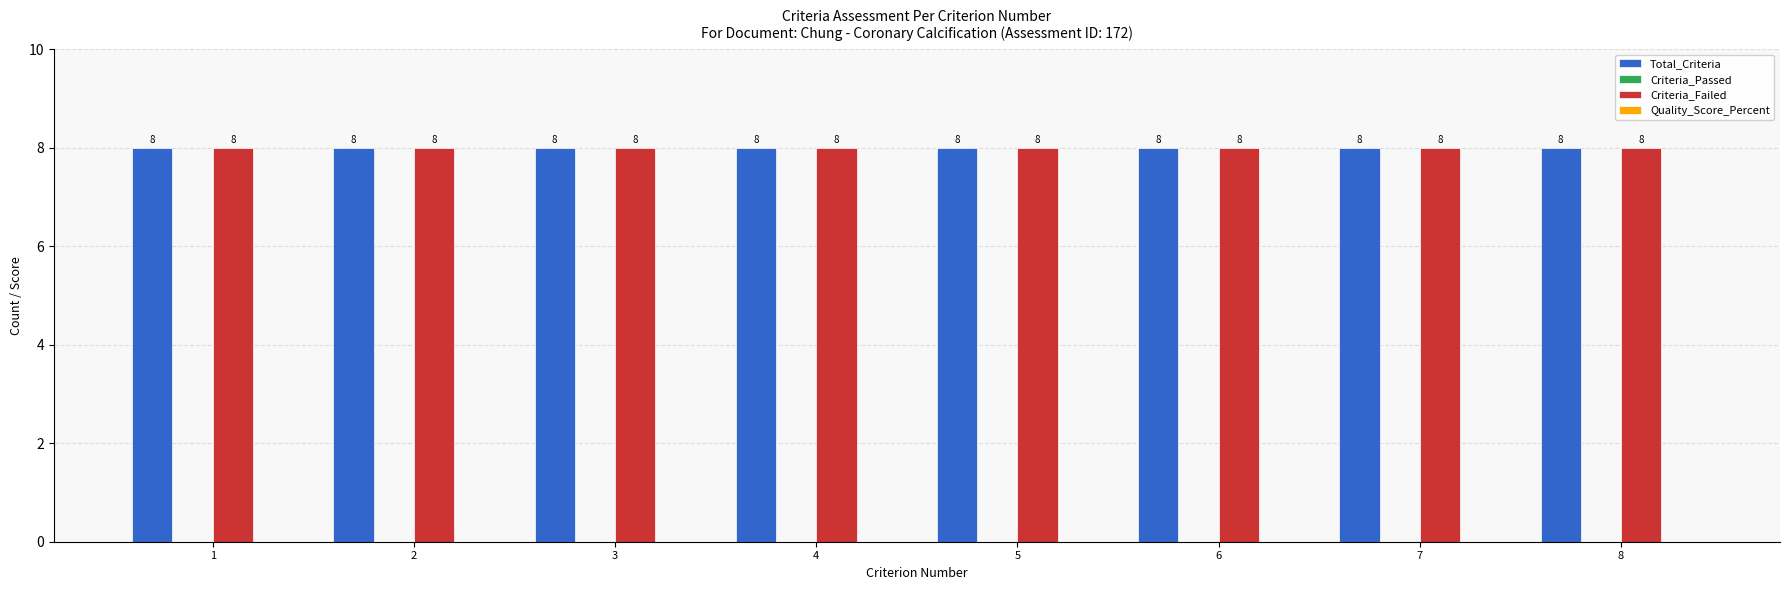

Between 1 and 8, which series saw the biggest shift?

Total_Criteria